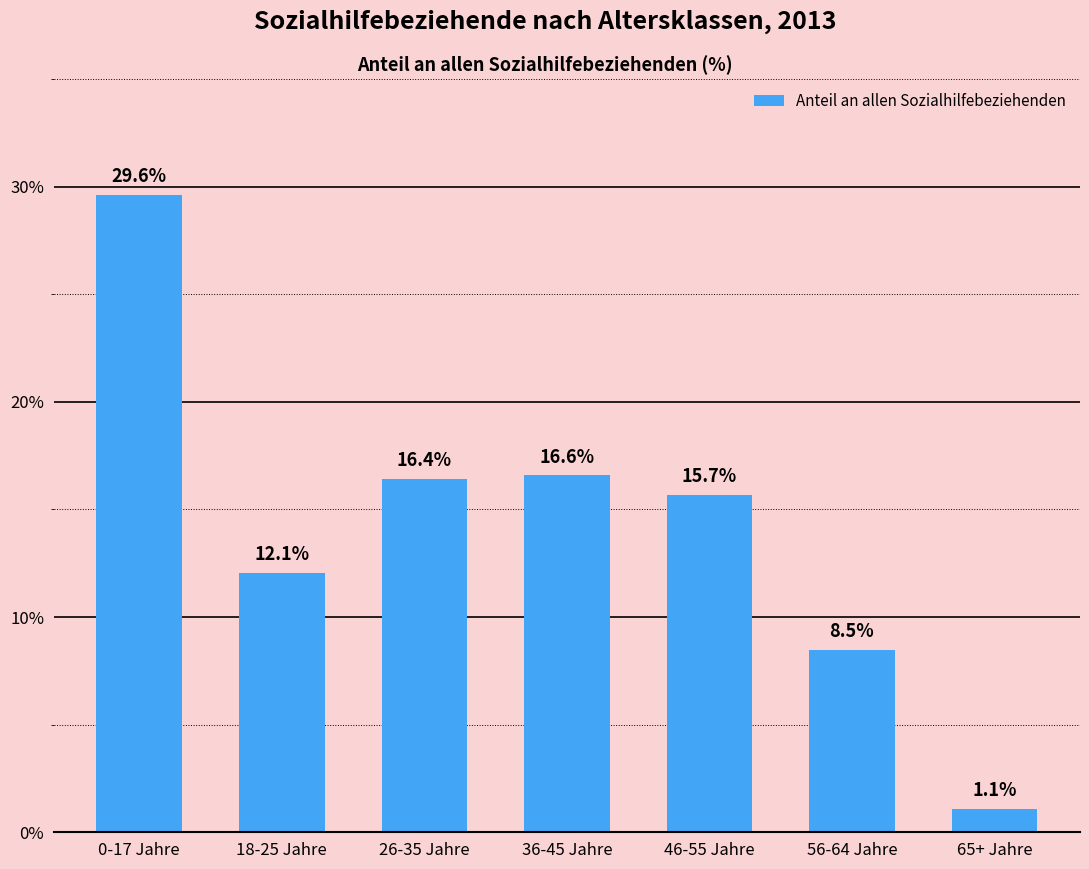

How many data points are less than 15?

3